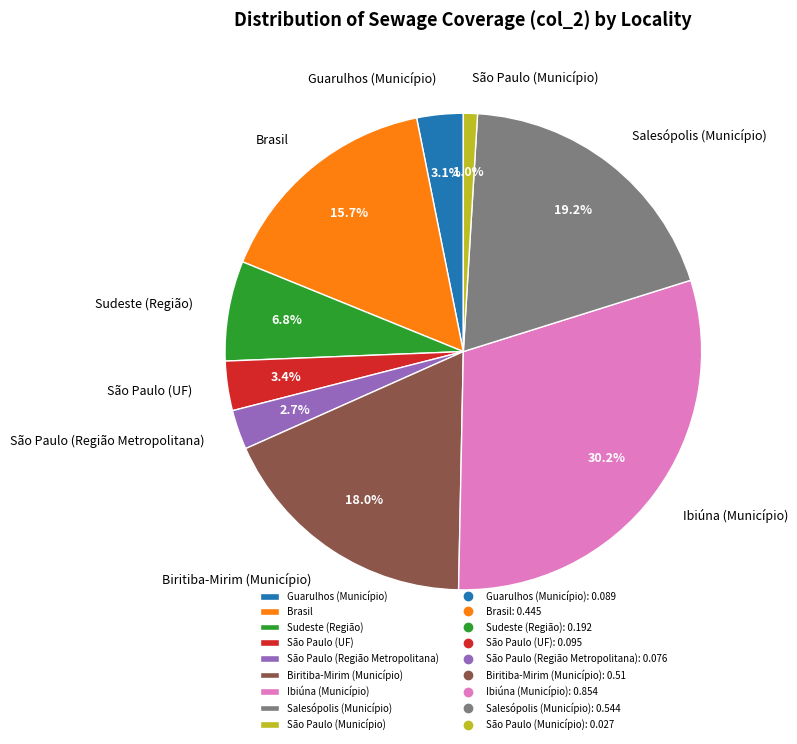

True or false: Salesópolis (Município) accounts for 10% of the total.

False